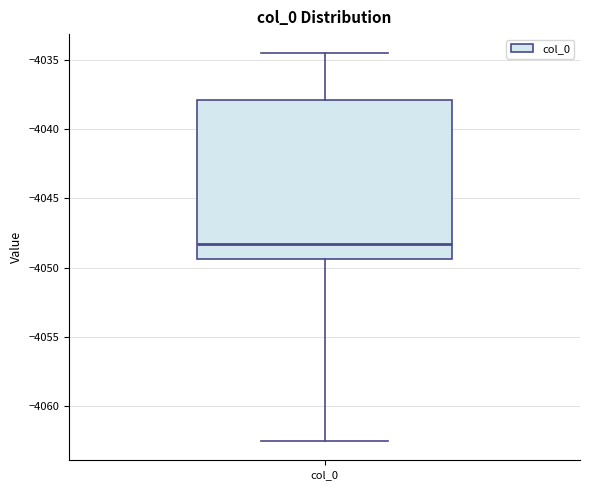

Transcribe this box plot: give where the median line is, the range the box spans, and where the two whiskers end, as read against the y-axis. The values are not printed on the chart, so give them approximately, as read against the axis.

median -4048.5, box -4049.5 to -4038.0, whiskers -4062.5 to -4034.5